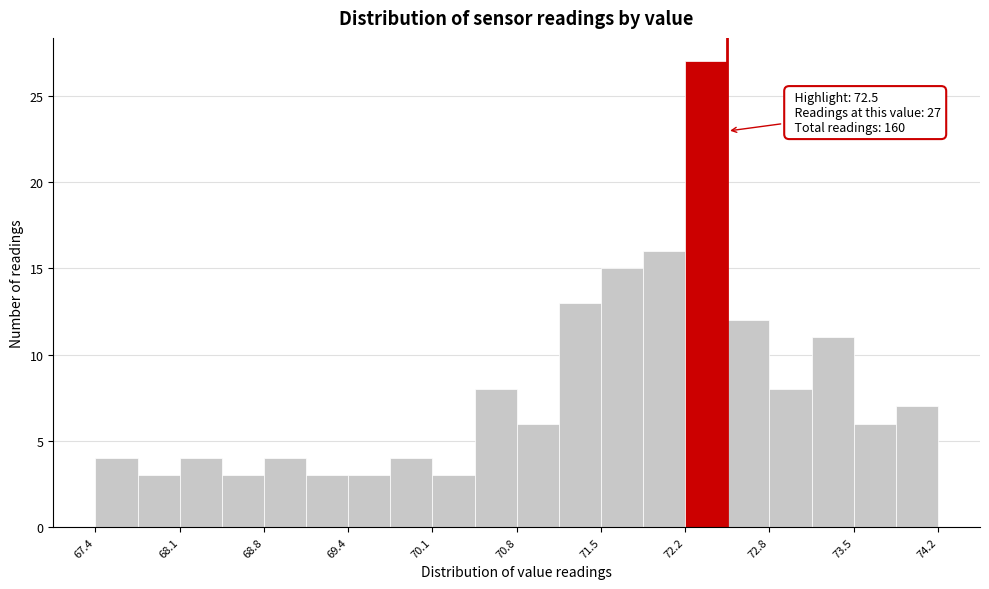

Read against the x-axis, roughly where is the centre of the tallest bar?

72.3